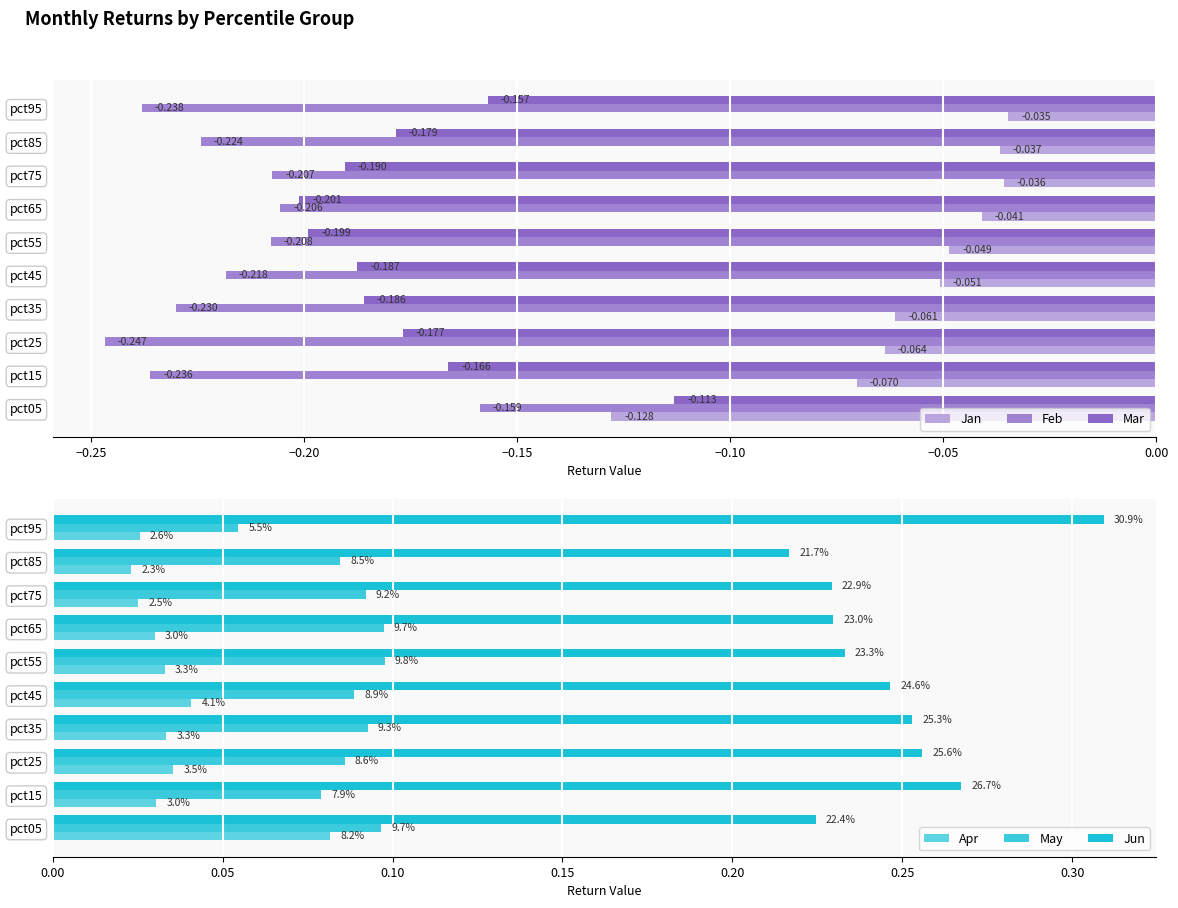

Reading right to left, transcribe all the data shown in this chart.

Jan: -0.0	-0.0	-0.0	-0.0	-0.0	-0.1	-0.1	-0.1	-0.1	-0.1
Feb: -0.2	-0.2	-0.2	-0.2	-0.2	-0.2	-0.2	-0.2	-0.2	-0.2
Mar: -0.2	-0.2	-0.2	-0.2	-0.2	-0.2	-0.2	-0.2	-0.2	-0.1
Apr: 0.0	0.0	0.0	0.0	0.0	0.0	0.0	0.0	0.0	0.1
May: 0.1	0.1	0.1	0.1	0.1	0.1	0.1	0.1	0.1	0.1
Jun: 0.3	0.2	0.2	0.2	0.2	0.2	0.3	0.3	0.3	0.2